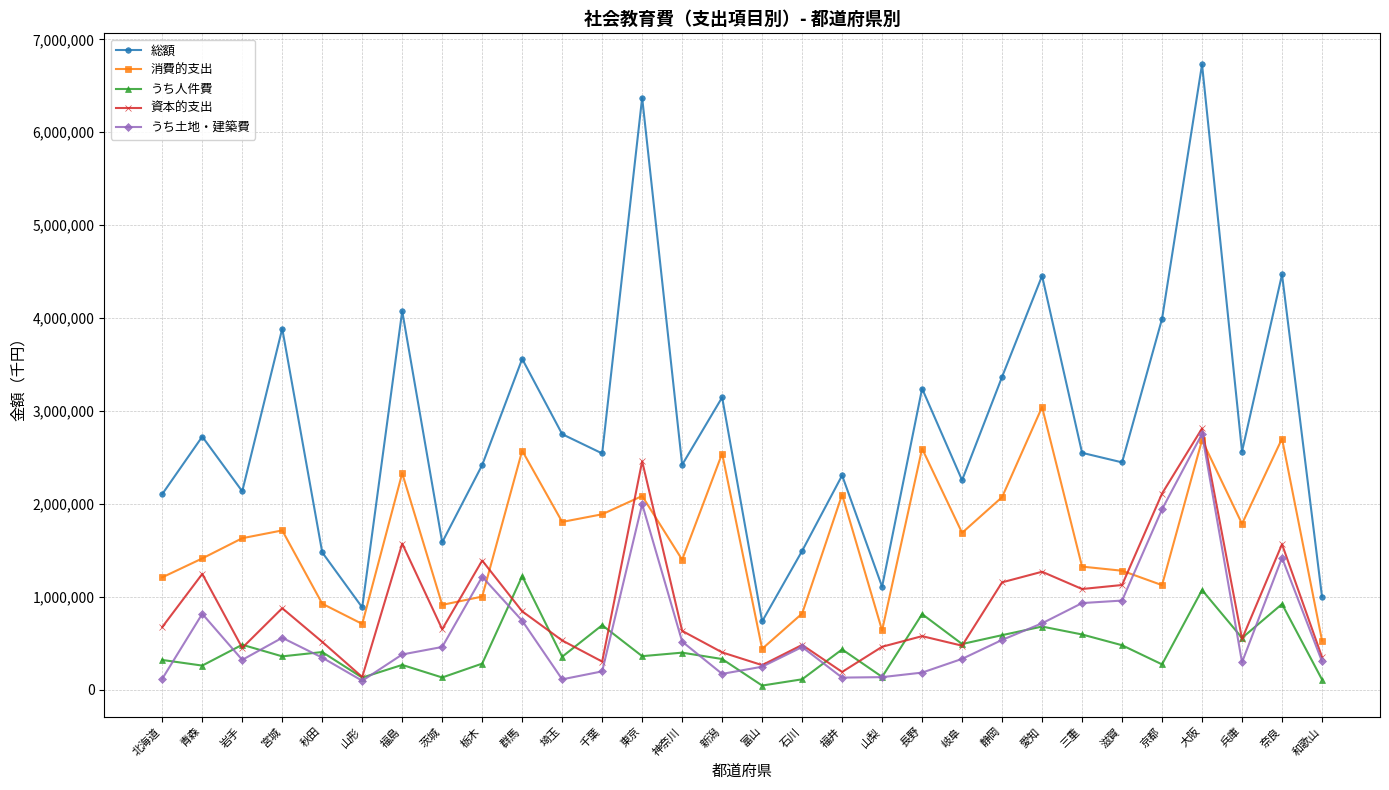

Which series ends up on top after the final intersection of 消費的支出 and 資本的支出?

消費的支出